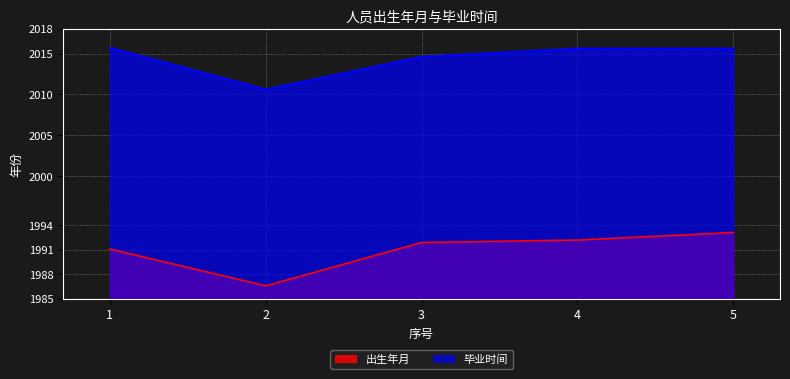

True or false: 毕业时间 and 出生年月 cross at least once.

False